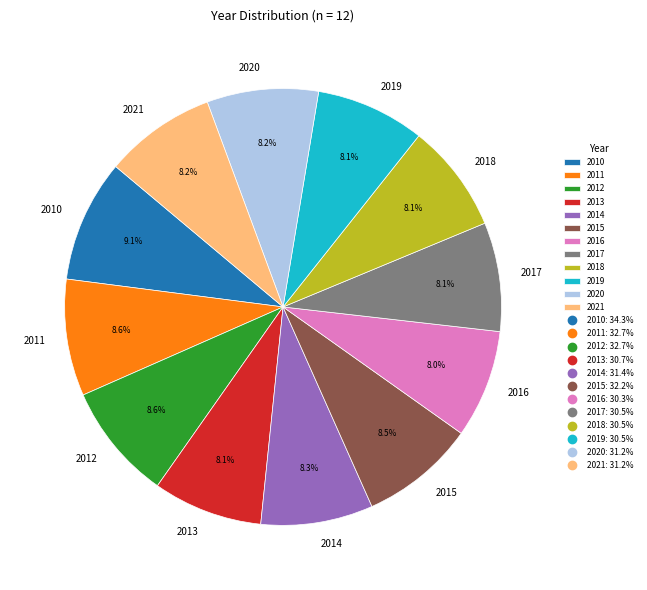

What percentage is NOT represented by 2014?

91.7%